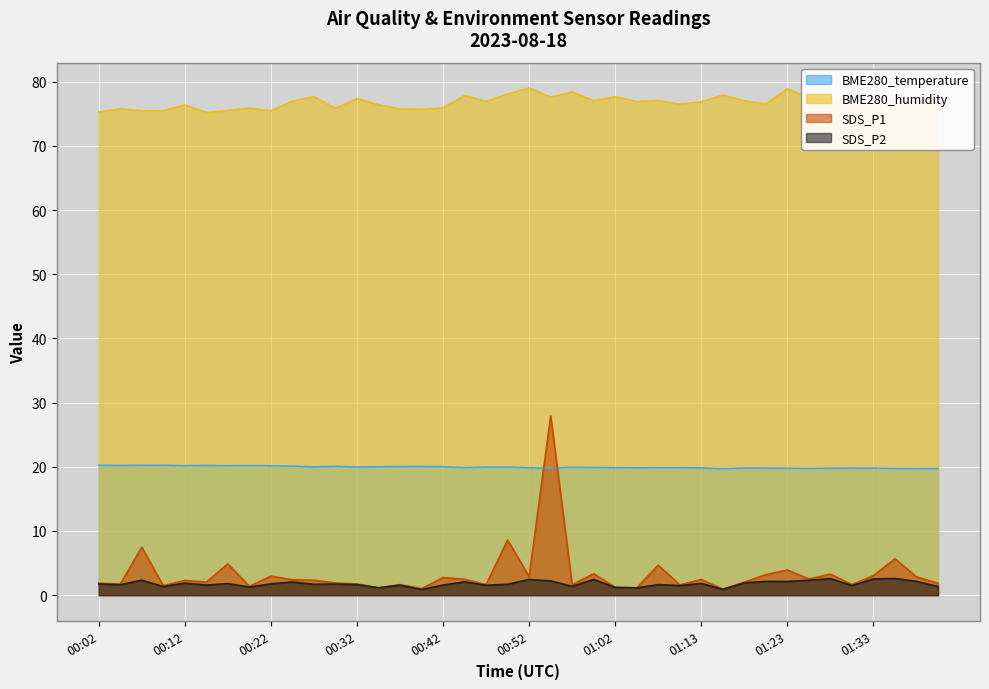

What is the label of the 33rd point from the left?

01:23